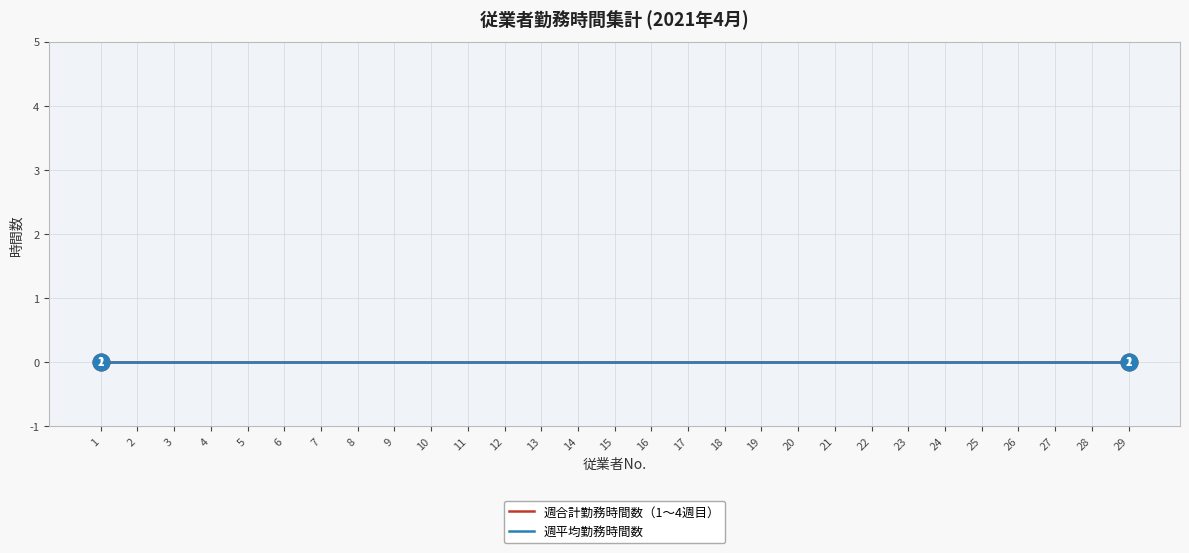

At which label does No (Worker ID) reach its peak?

29